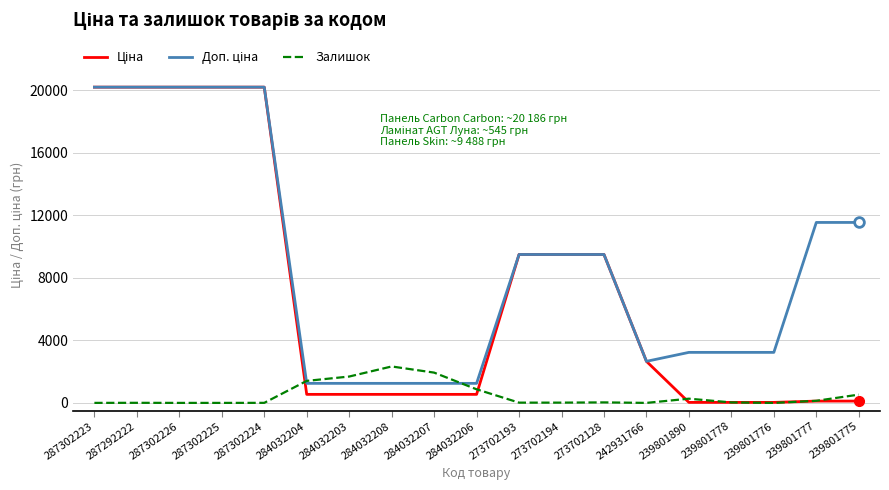

What position from the left is 239801778?

16